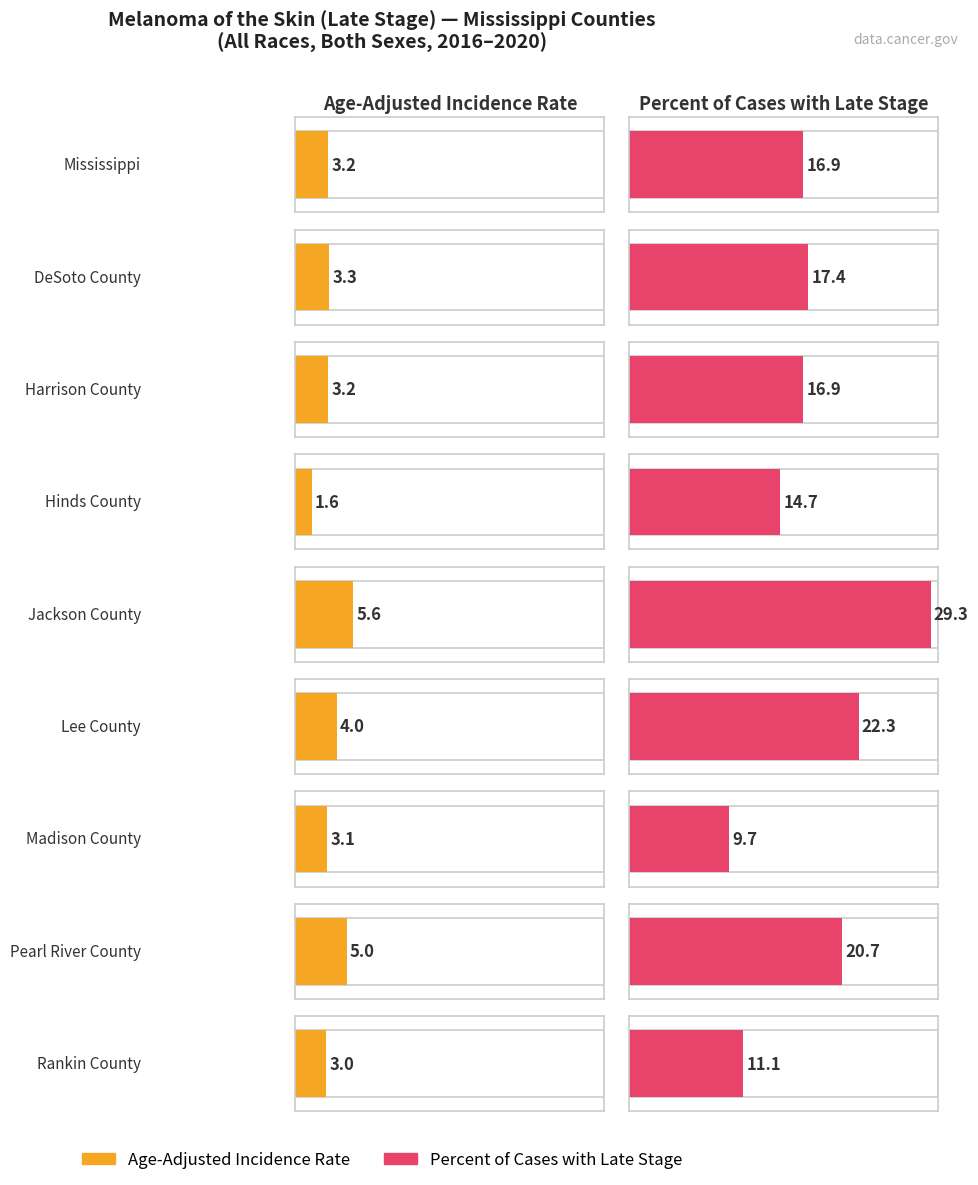

How many values in the Age-Adjusted Incidence Rate series exceed 3?

7